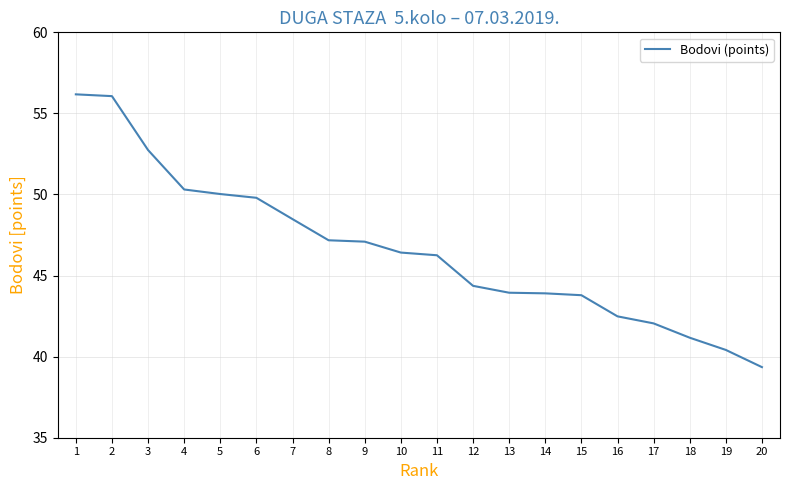

What is the difference between the values at 8 and 12?

2.8